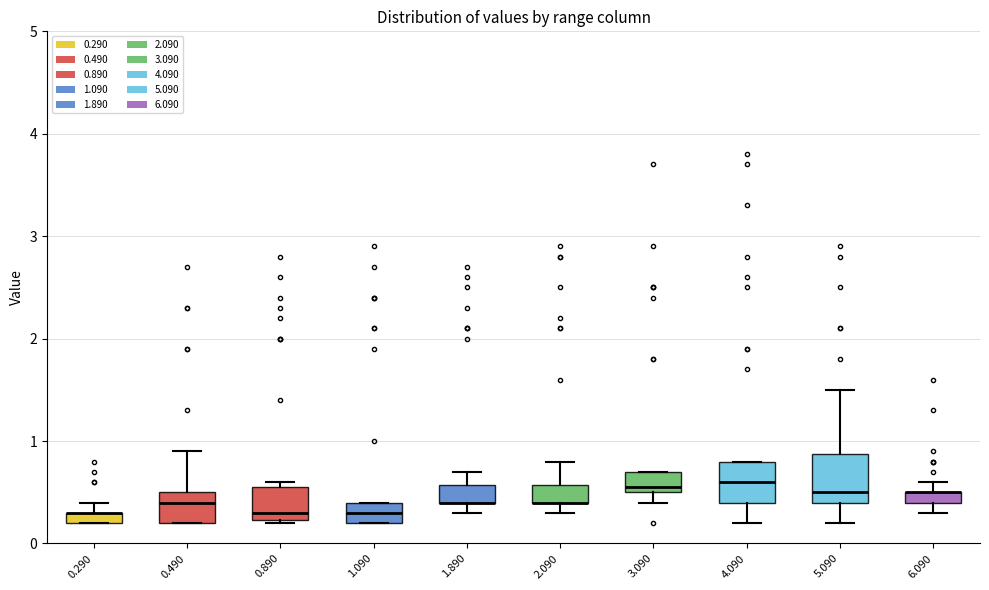

Where does the lower whisker of the box at x = 4.090 end on the y-axis? The values are not printed on the chart, so give them approximately, as read against the axis.

0.2